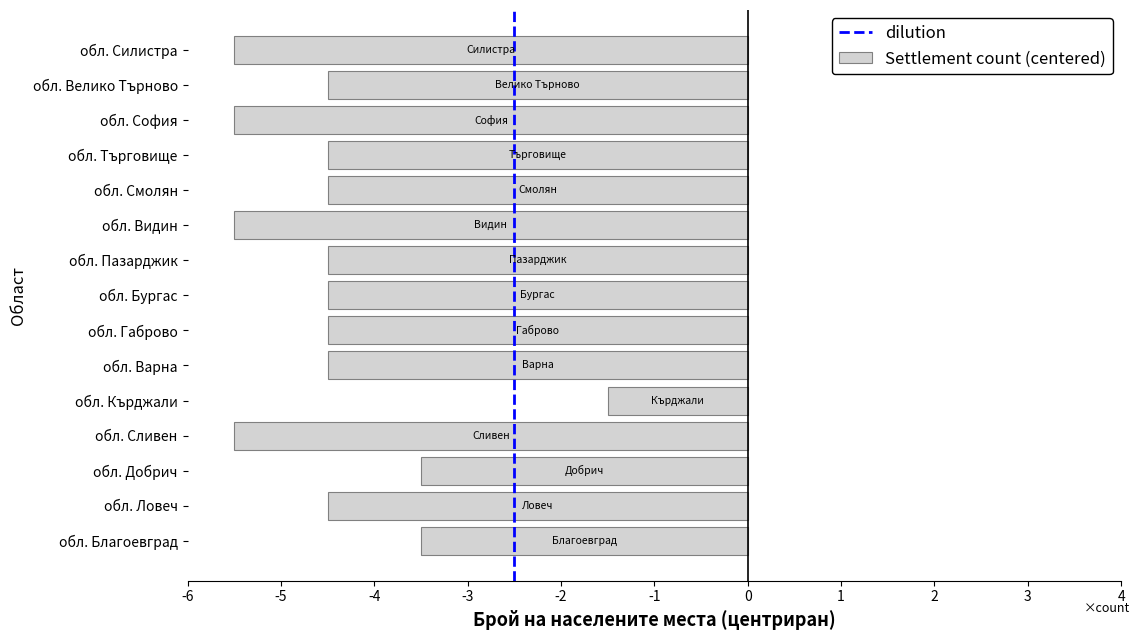

Which has a higher value, обл. Видин or обл. Велико Търново?

обл. Велико Търново